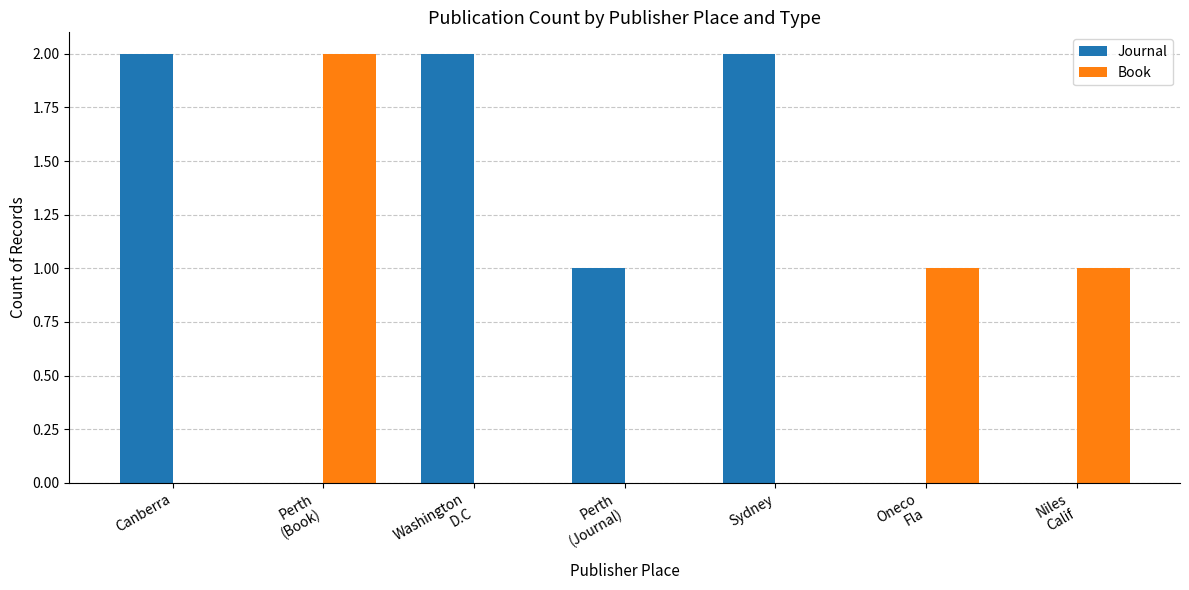

What is the sum of all Book values?

4